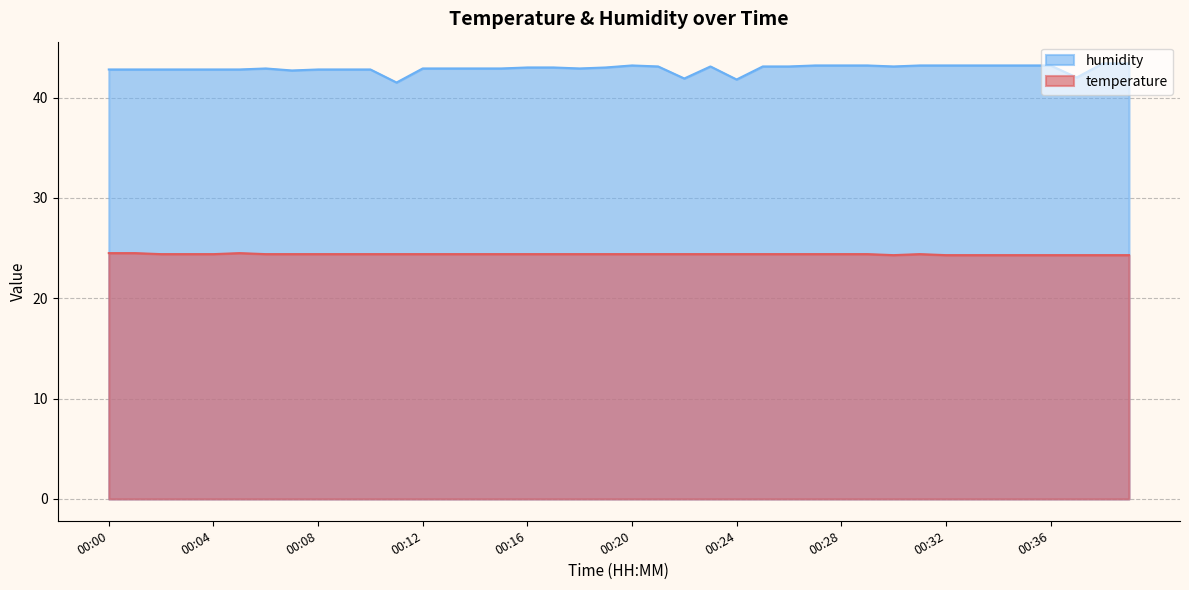

Reading right to left, extract all data points from this chart.

temperature: 00:39=24.3	00:38=24.3	00:37=24.3	00:36=24.3	00:35=24.3	00:34=24.3	00:33=24.3	00:32=24.3	00:31=24.4	00:30=24.3	00:29=24.4	00:28=24.4	00:27=24.4	00:26=24.4	00:25=24.4	00:24=24.4	00:23=24.4	00:22=24.4	00:21=24.4	00:20=24.4	00:19=24.4	00:18=24.4	00:17=24.4	00:16=24.4	00:15=24.4	00:14=24.4	00:13=24.4	00:12=24.4	00:11=24.4	00:10=24.4	00:09=24.4	00:08=24.4	00:07=24.4	00:06=24.4	00:05=24.5	00:04=24.4	00:03=24.4	00:02=24.4	00:01=24.5	00:00=24.5
humidity: 00:39=43.4	00:38=43.4	00:37=42.0	00:36=43.2	00:35=43.2	00:34=43.2	00:33=43.2	00:32=43.2	00:31=43.2	00:30=43.1	00:29=43.2	00:28=43.2	00:27=43.2	00:26=43.1	00:25=43.1	00:24=41.8	00:23=43.1	00:22=41.9	00:21=43.1	00:20=43.2	00:19=43.0	00:18=42.9	00:17=43.0	00:16=43.0	00:15=42.9	00:14=42.9	00:13=42.9	00:12=42.9	00:11=41.5	00:10=42.8	00:09=42.8	00:08=42.8	00:07=42.7	00:06=42.9	00:05=42.8	00:04=42.8	00:03=42.8	00:02=42.8	00:01=42.8	00:00=42.8